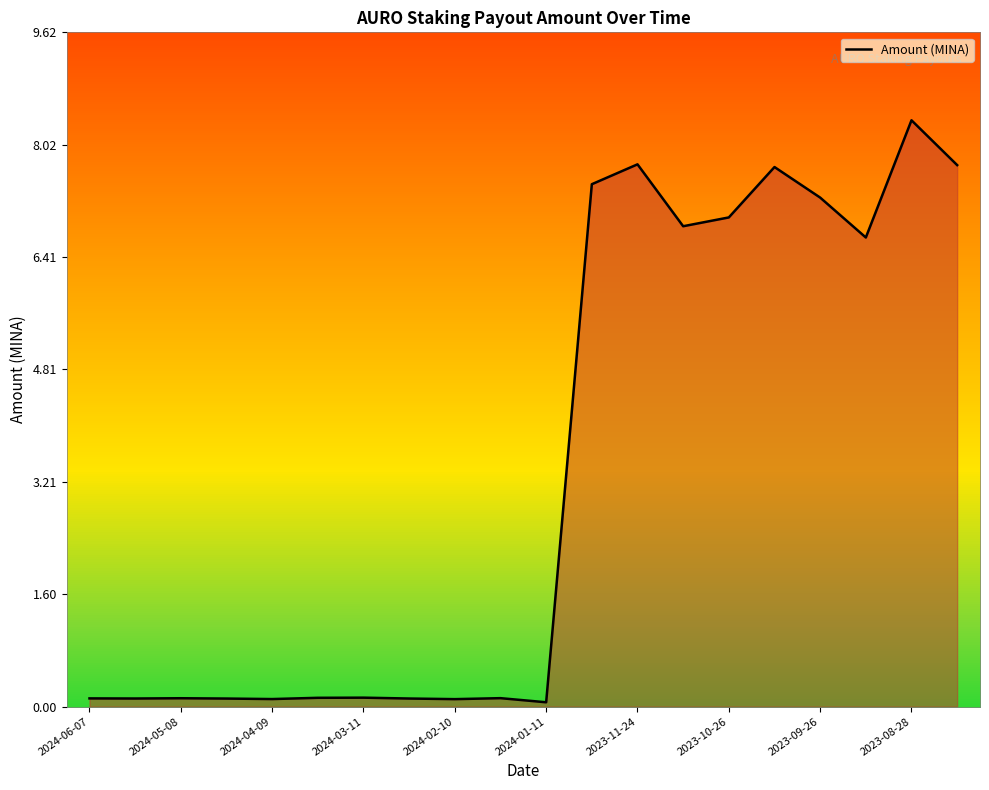

Read the value at 2023-11-10.

6.9